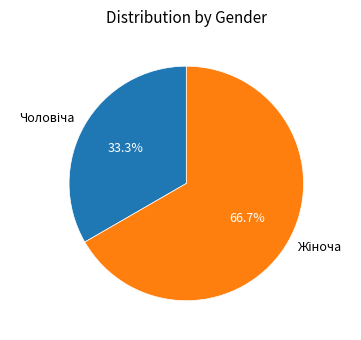

Is there a majority slice in this chart?

Yes